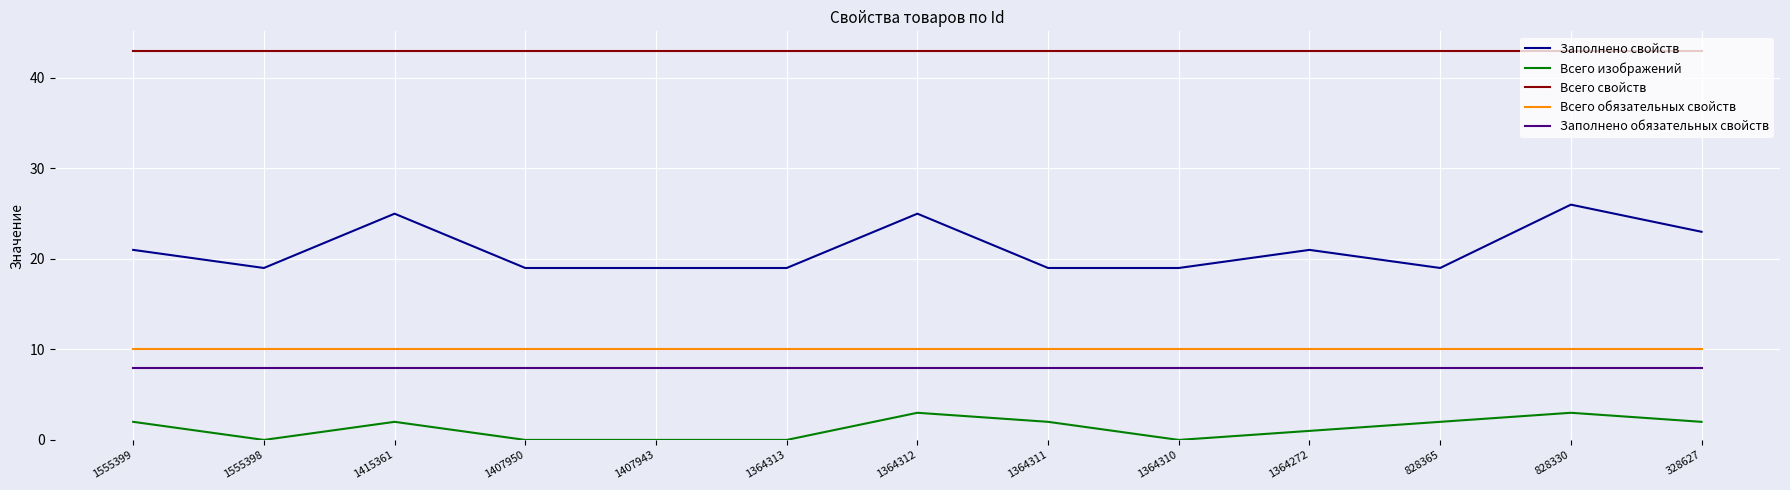

How many distinct data groups are displayed?

5